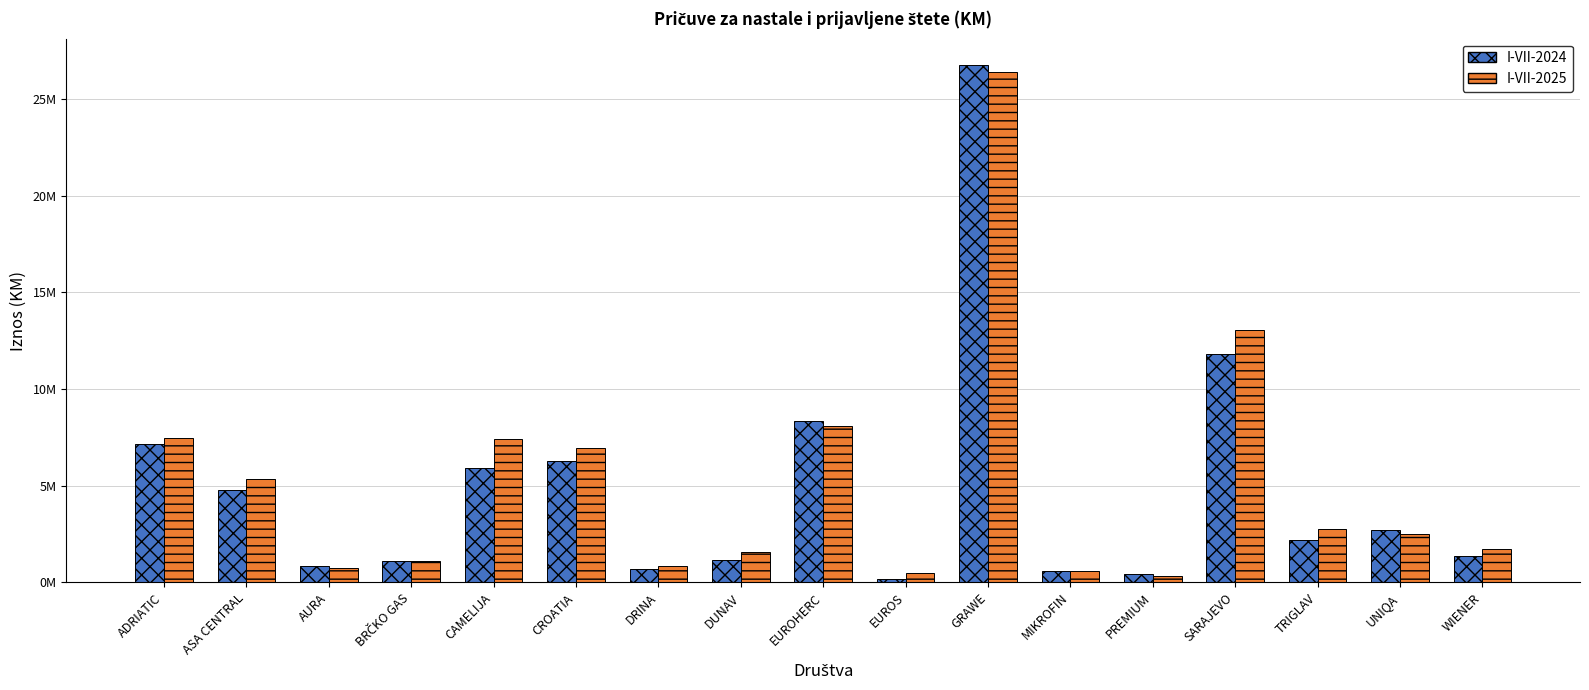

What is the value of the I-VII-2025 bar at the 10th from the left?

489664